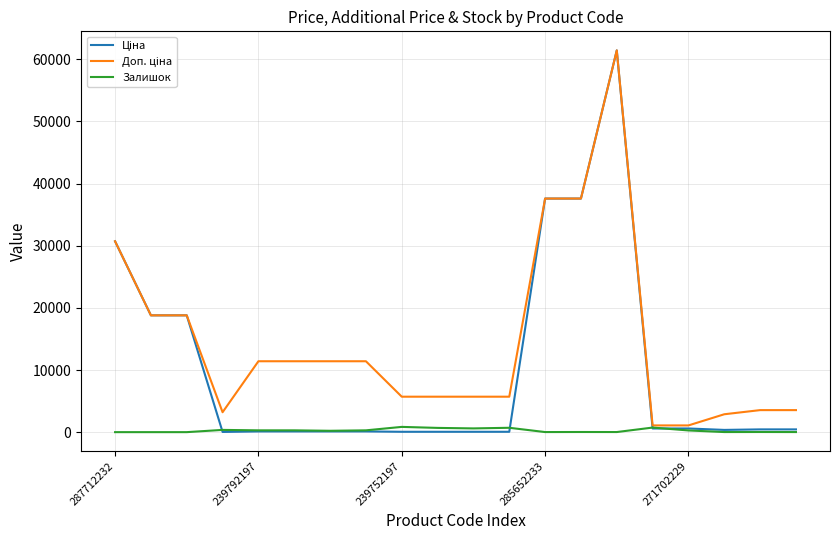

What is the maximum value shown in the chart?

61434.3